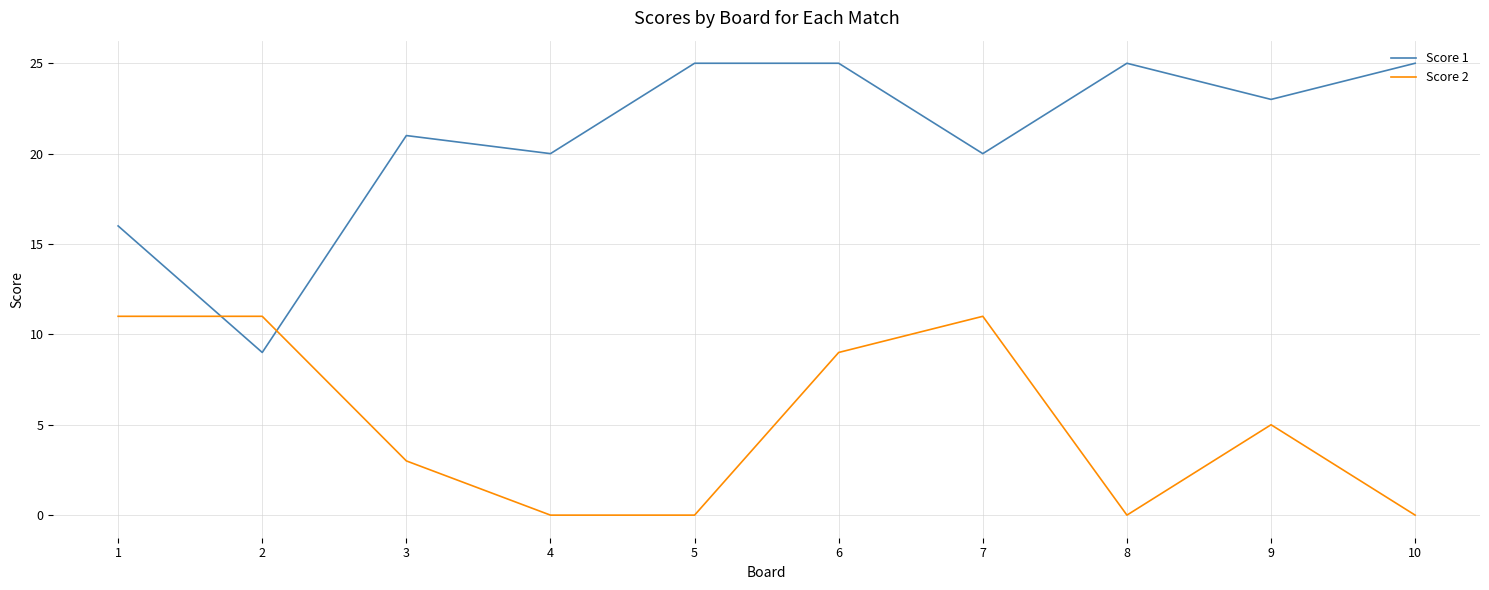

Where do Score 1 and Score 2 first cross each other?

1 and 2